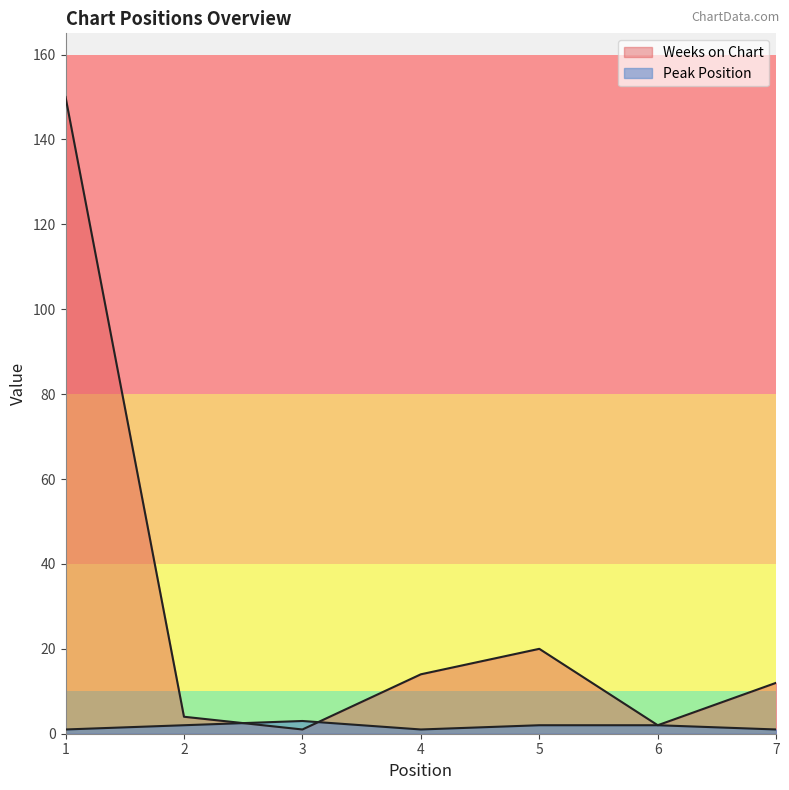

What is the difference between the highest and lowest values at 4?

13